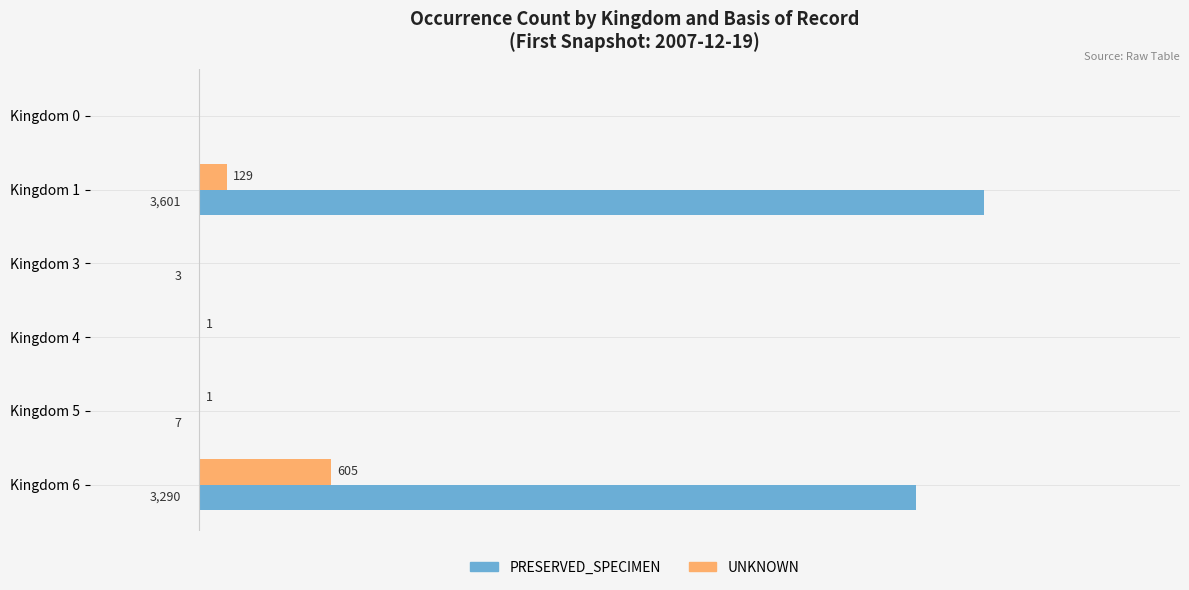

Where is PRESERVED_SPECIMEN nearest to the value 1800?

Kingdom 6